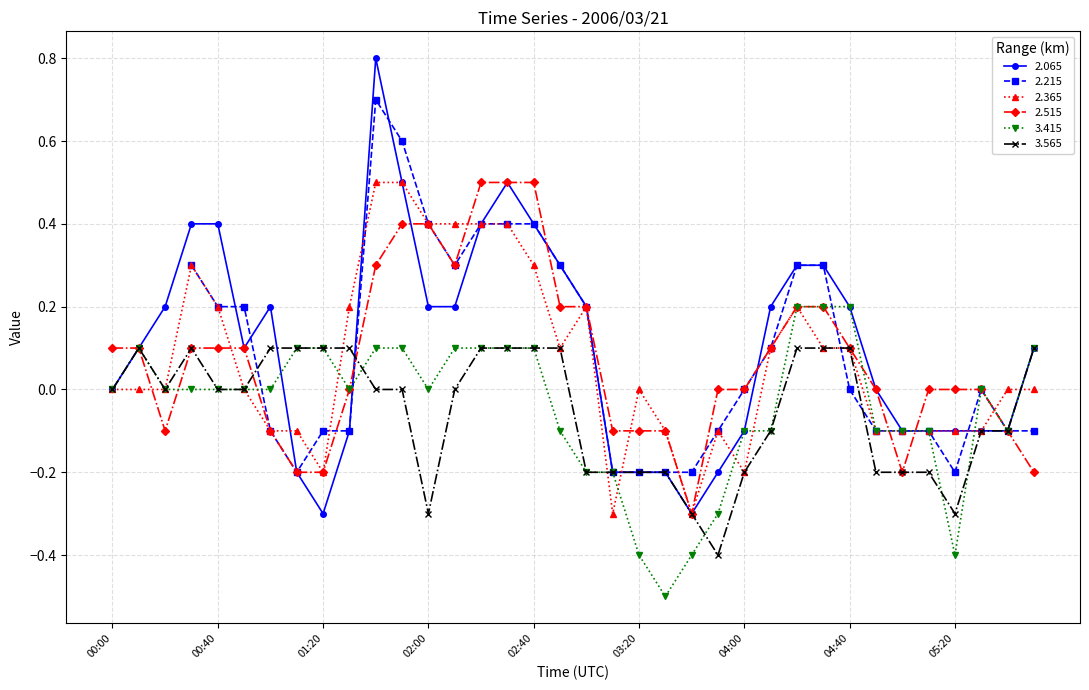

At which category does 3.565 reach its first local peak?

00:10